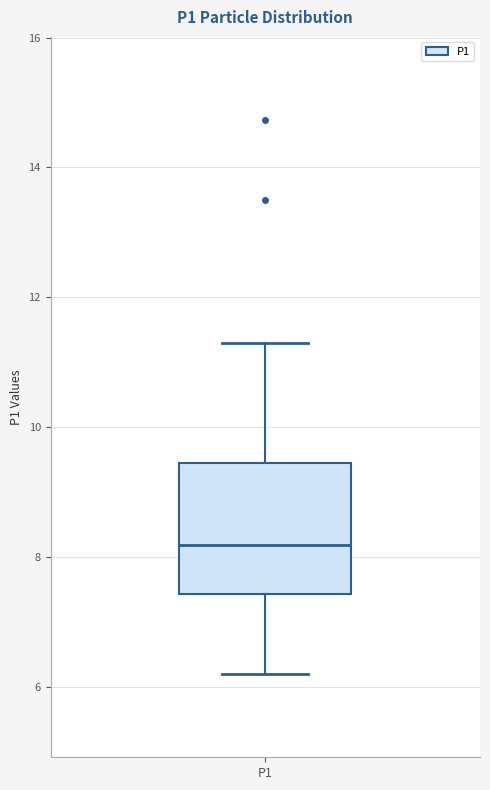

Read this box plot against the y-axis: the position of the median line, the range covered by the box, and the ends of both whiskers. The values are not printed on the chart, so give them approximately, as read against the axis.

median 8.2, box 7.4 to 9.4, whiskers 6.2 to 11.4